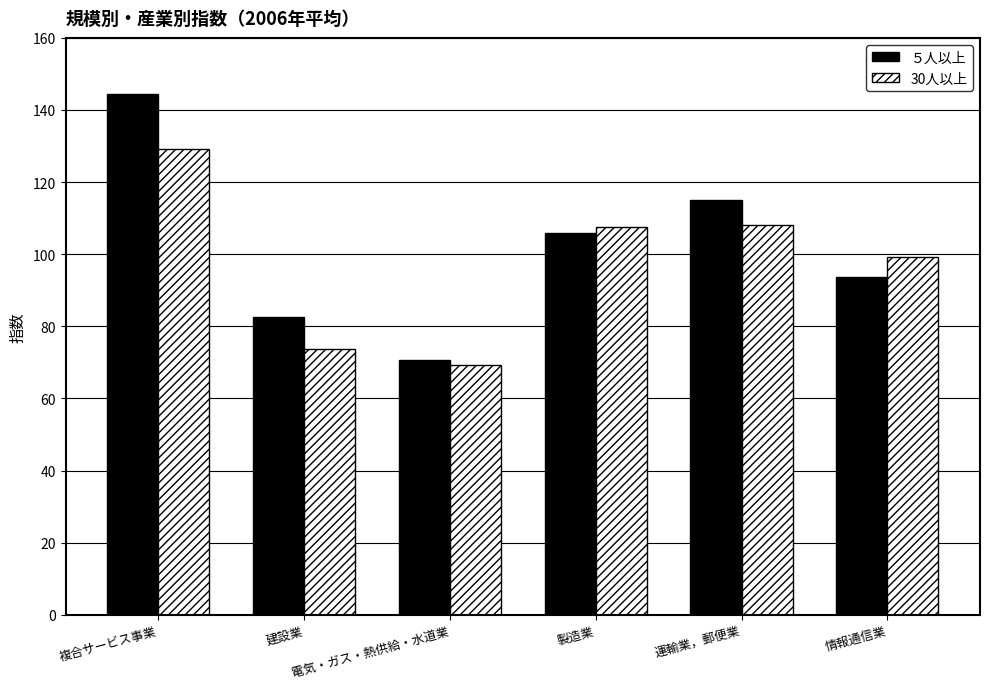

Is the value of ５人以上 at 電気・ガス・熱供給・水道業 greater than the value of 30人以上 at 情報通信業?

No